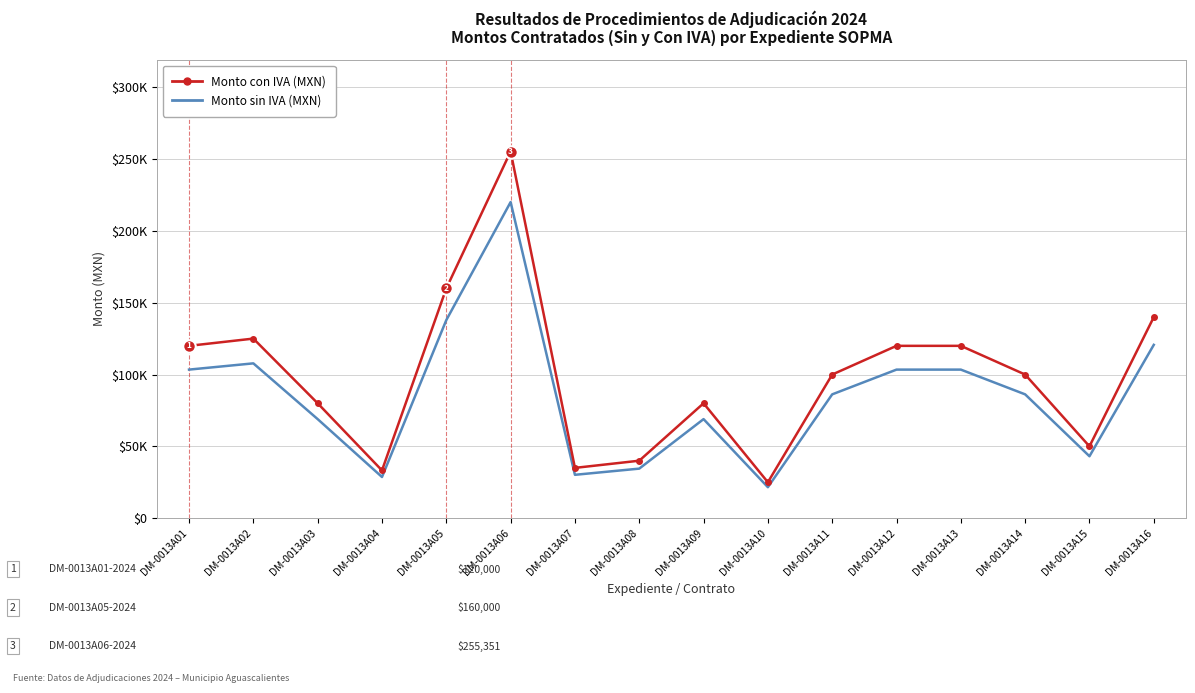

True or false: Monto con IVA (MXN) and Monto sin IVA (MXN) intersect in this chart.

False